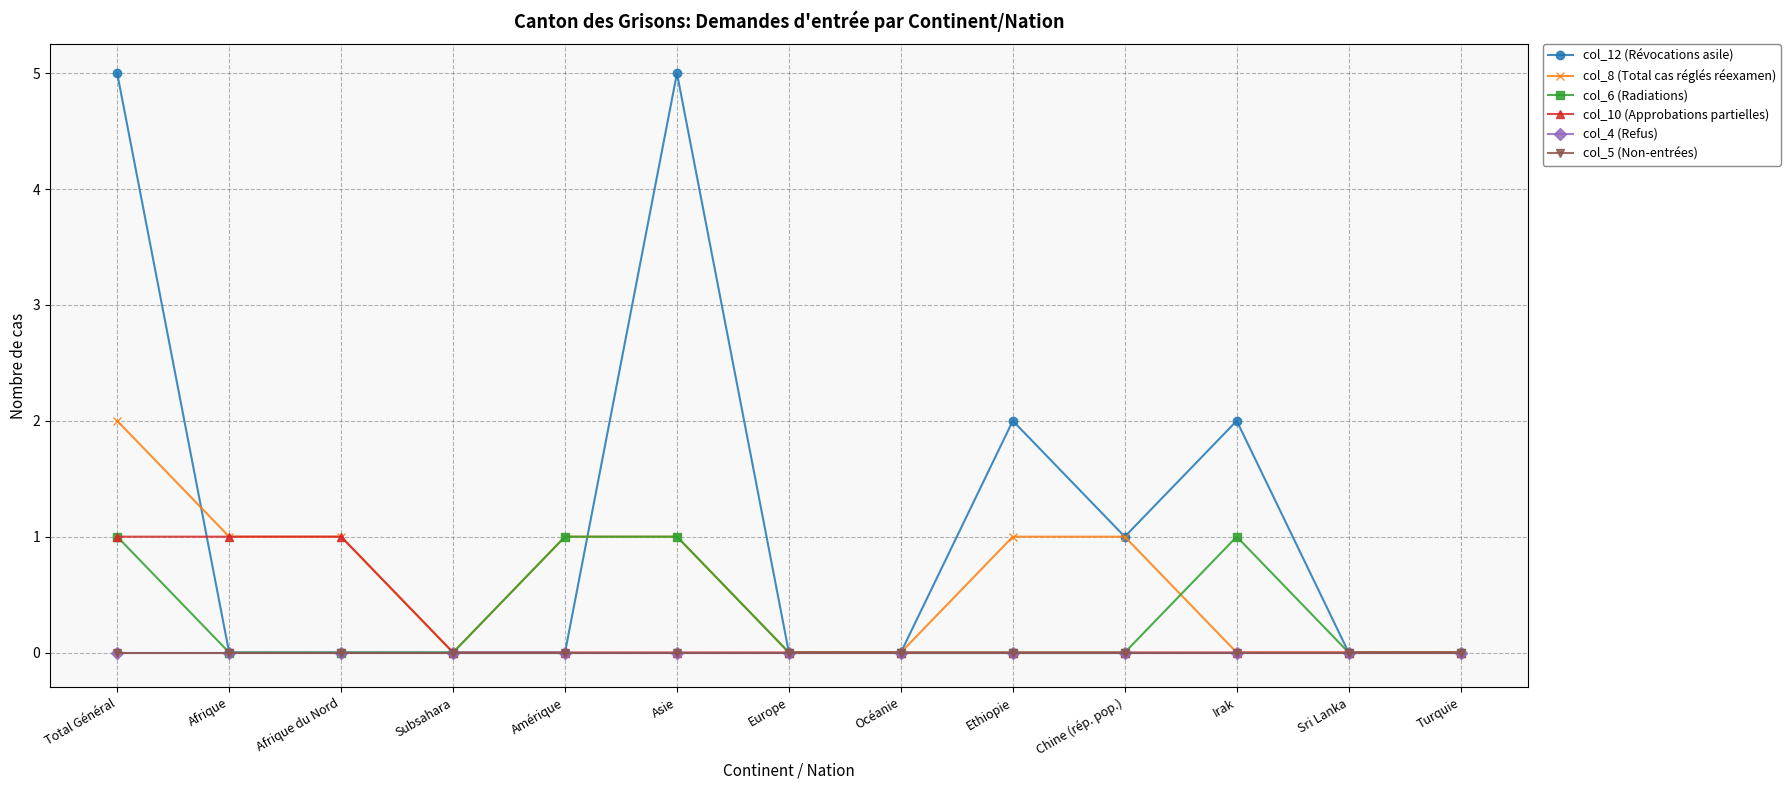

What is the sum of all col_12 (Révocations asile) values?

15